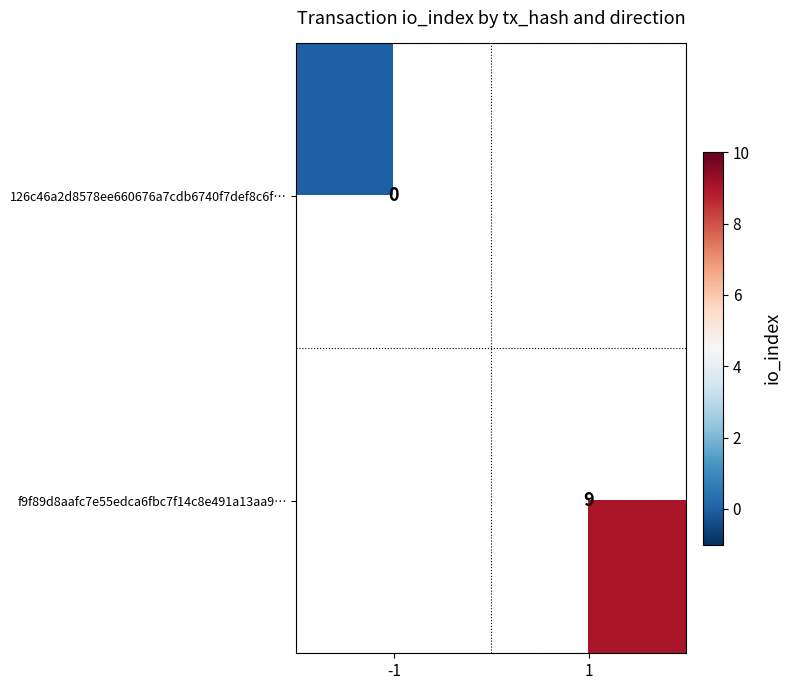

True or false: f9f89d8aafc7e55edca6fbc7f14c8e491a13aa9… has a value of 9 at 1.

True